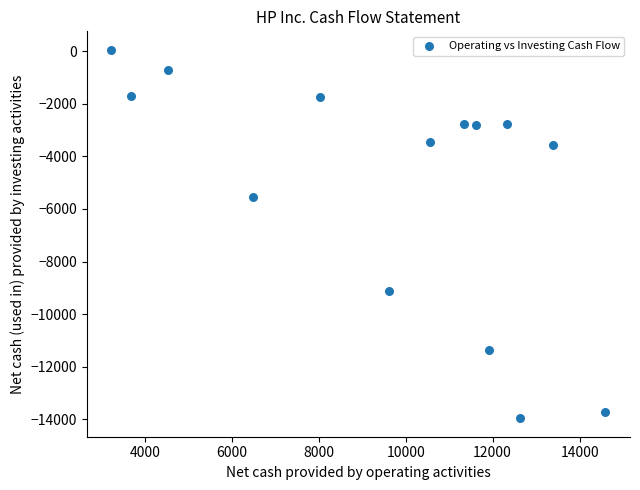

What is the range of Y values (max minus min)?

14007